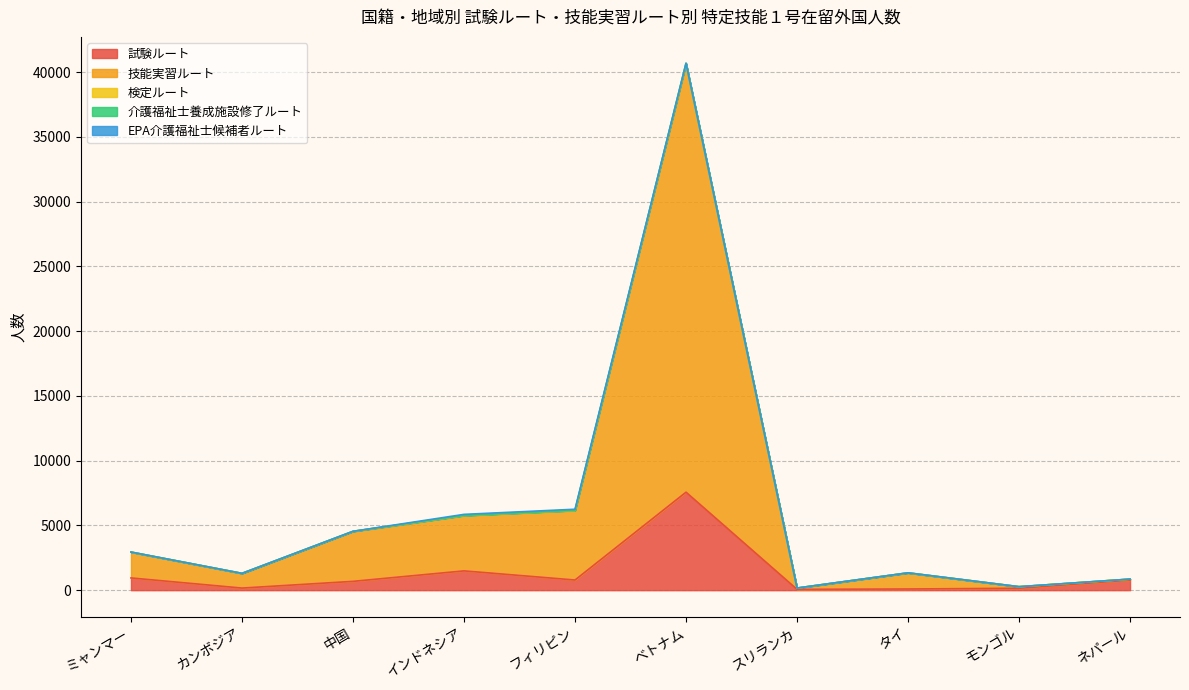

Which category has the highest value in the 試験ルート series?

ベトナム